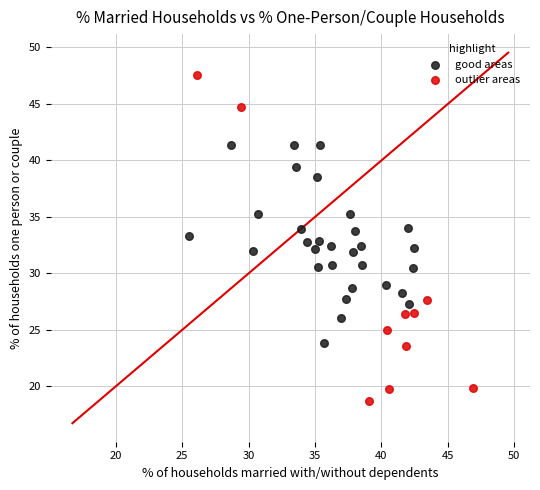

Which series has the largest Y range (max minus min)?

outlier areas